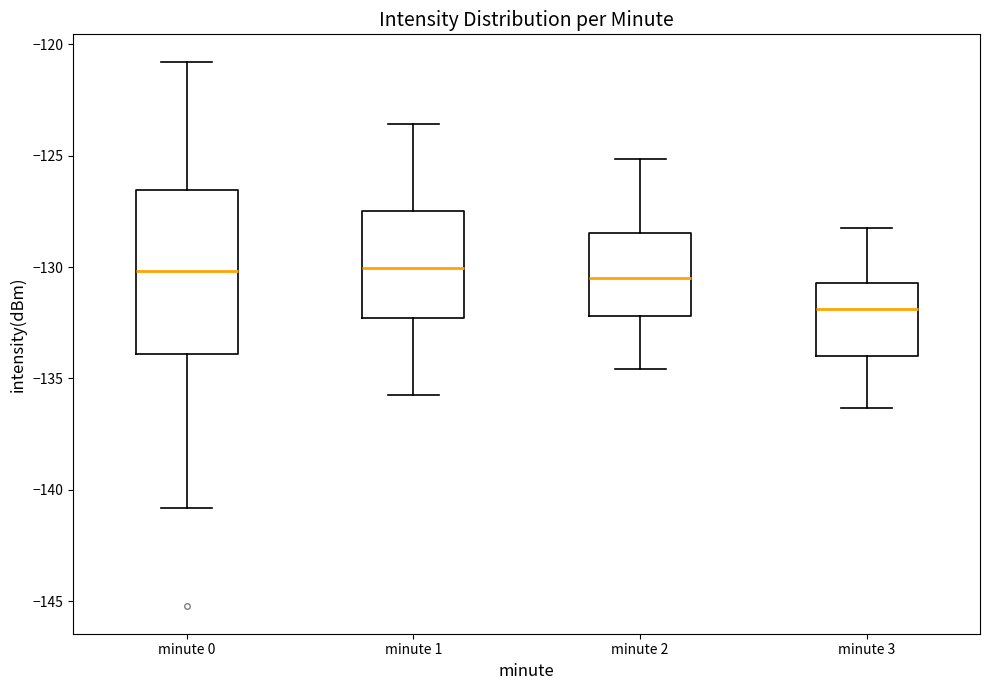

Which box is the tallest, from its lower edge to its upper edge?

minute 0